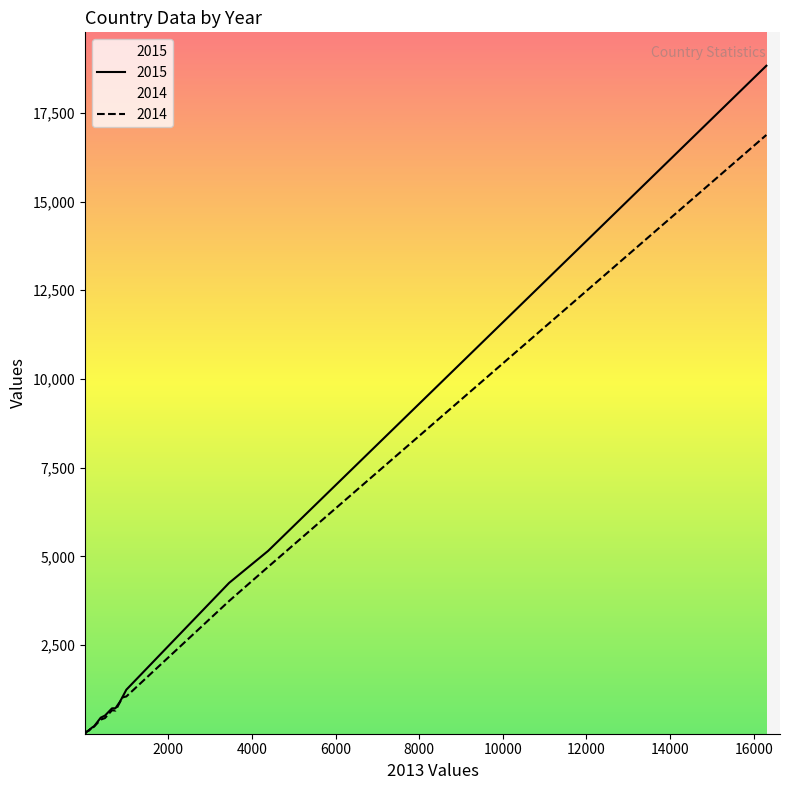

How many interior local valleys does the 2015 series have?

6